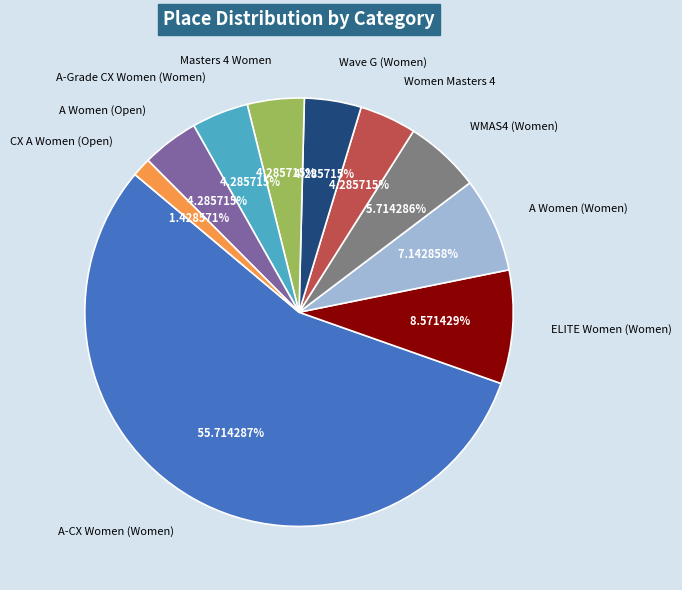

Does A-CX Women (Women) represent more than half of the total?

Yes